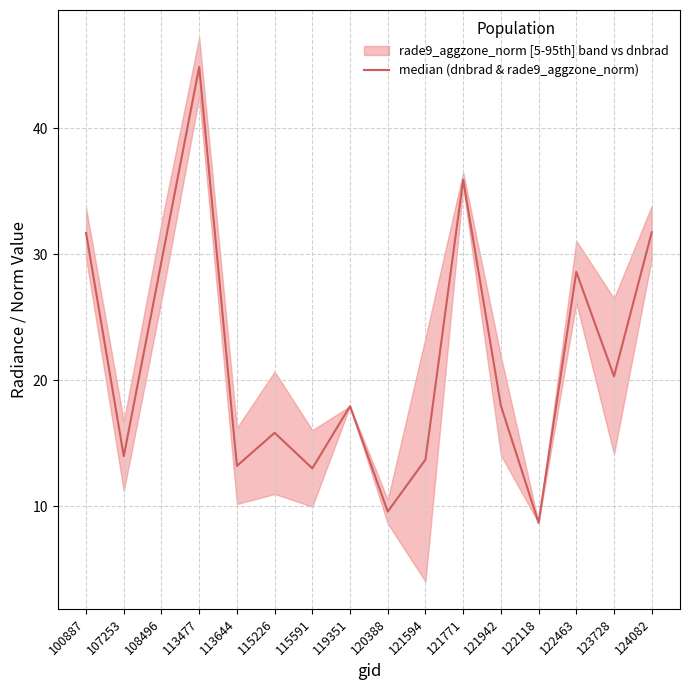

What is the change in value from 107253 to 122118?

-5.3